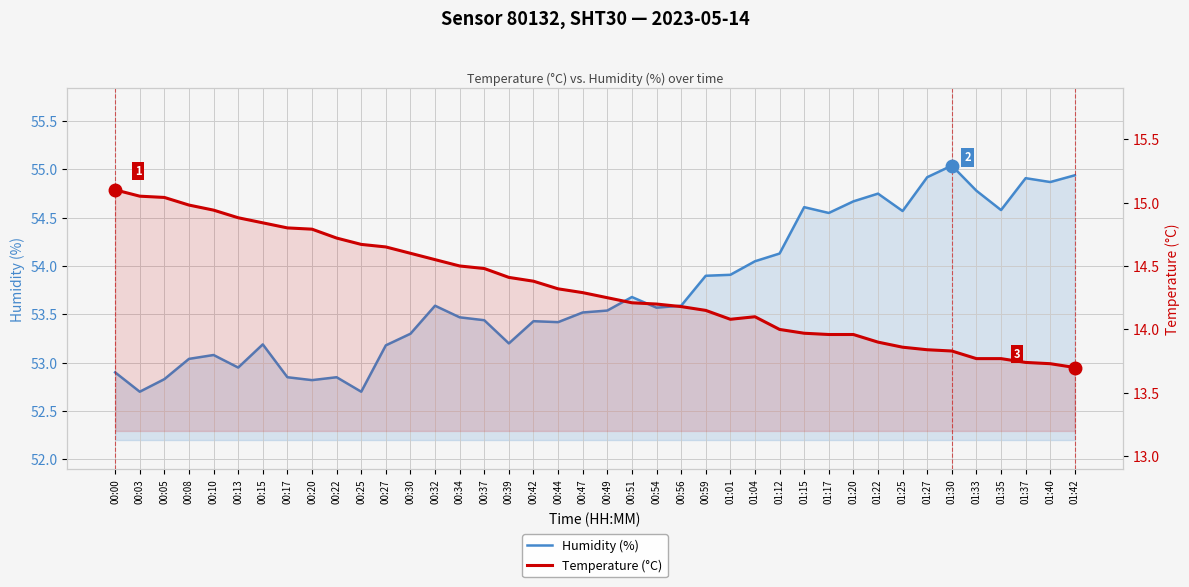

True or false: Humidity (%) and Temperature (°C) cross at least once.

False